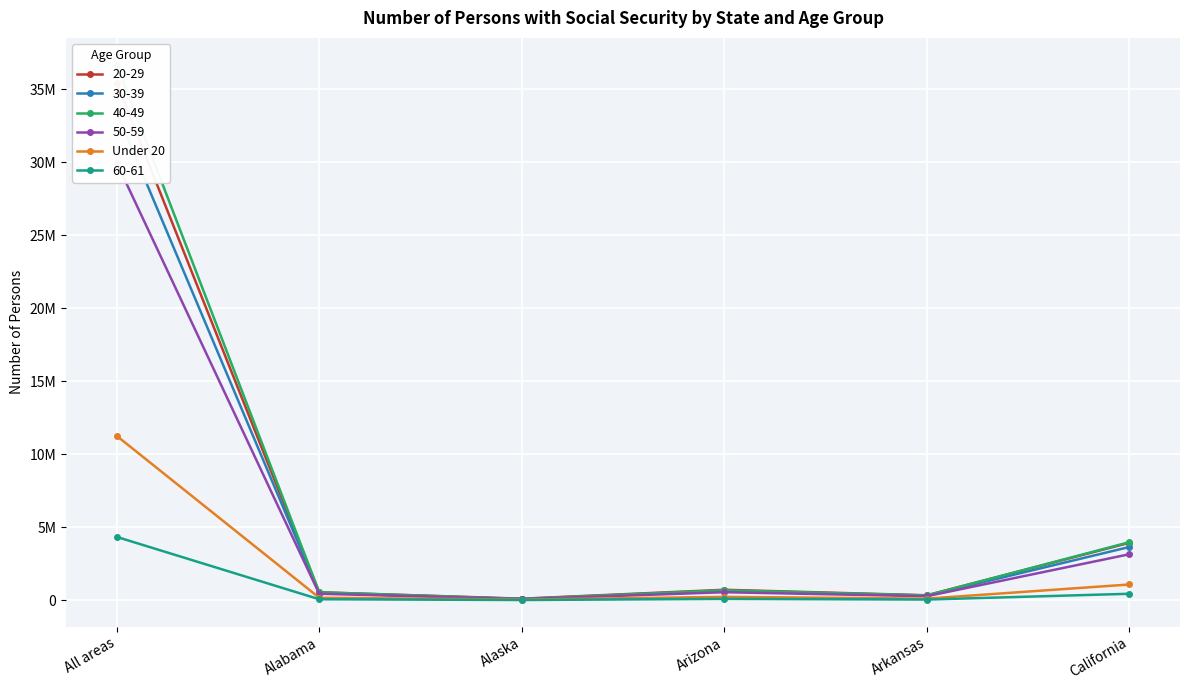

What is the difference between the maximum and minimum values?

11218838